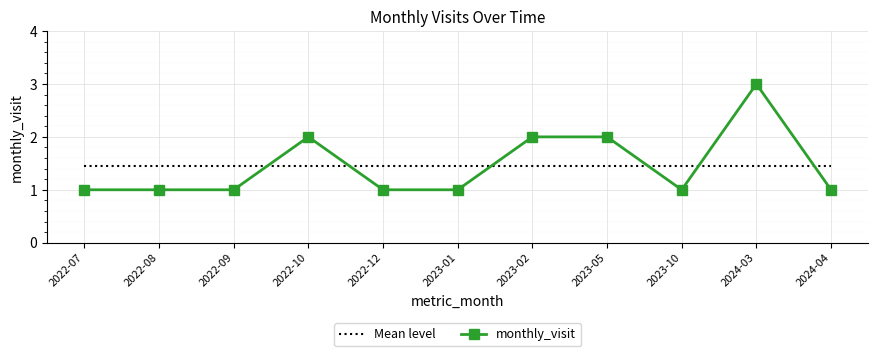

True or false: monthly_visit has a value of 1.0 at 2024-04.

True